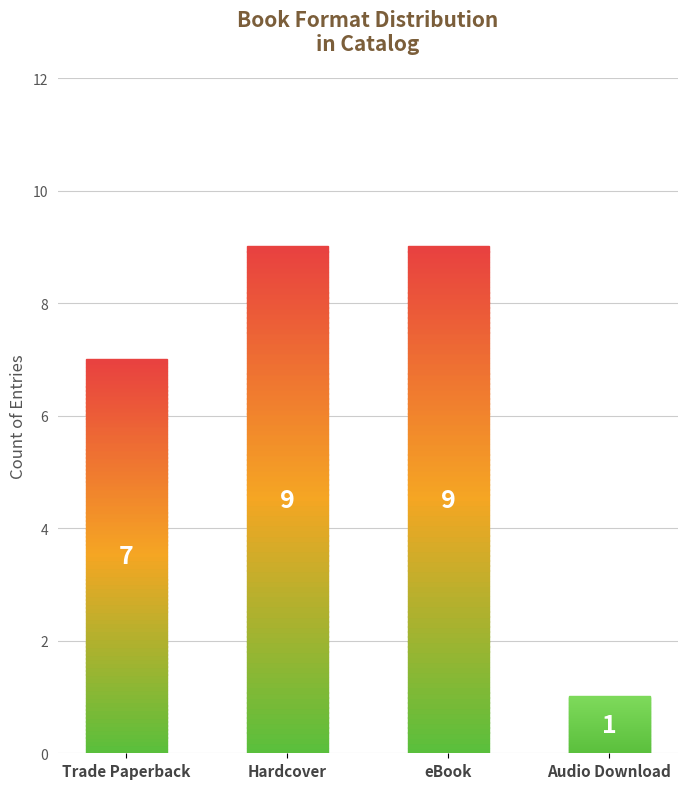

What is the maximum value shown in the chart?

9